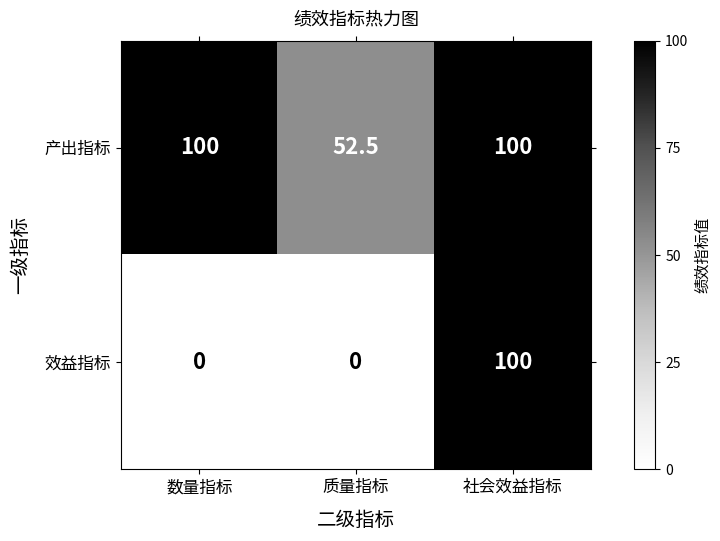

What is the sum of the 效益指标 values at 数量指标 and 社会效益指标?

100.0